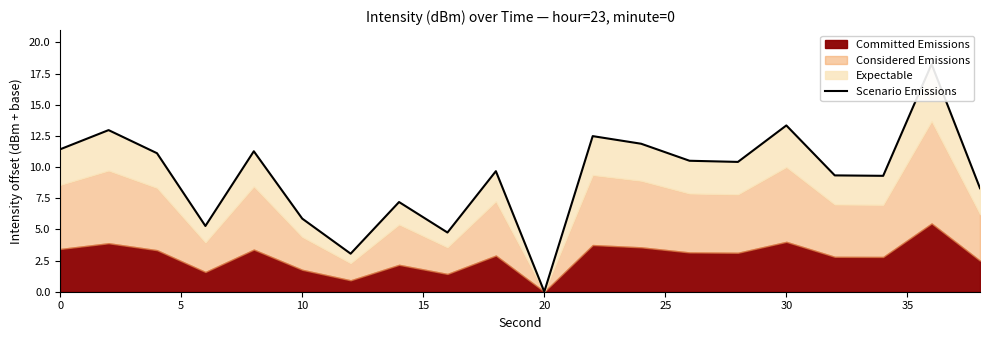

True or false: the data shows 17.3 at 10.

False